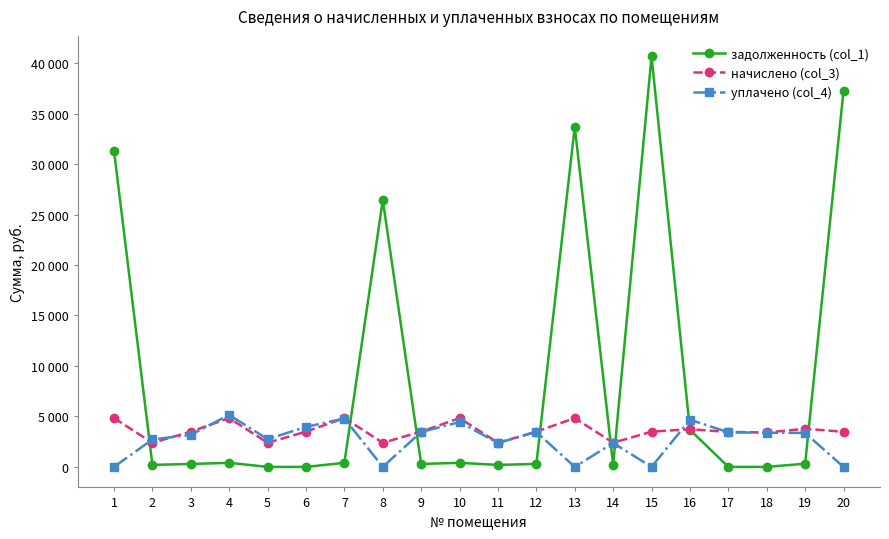

Which series has the largest total across all categories?

задолженность (col_1)